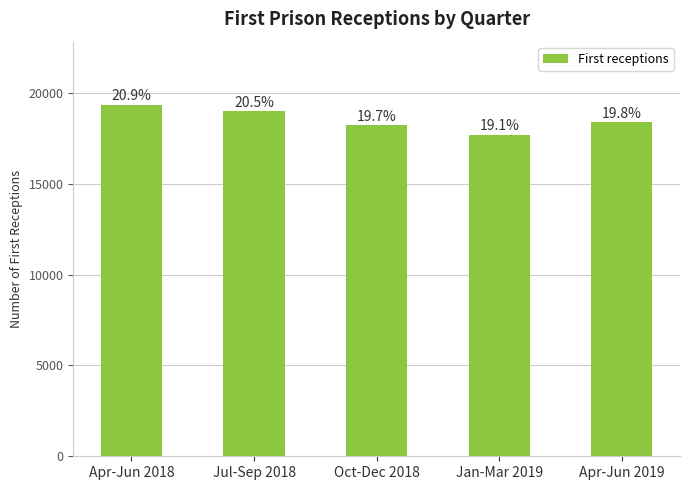

What is the minimum value shown in the chart?

17690